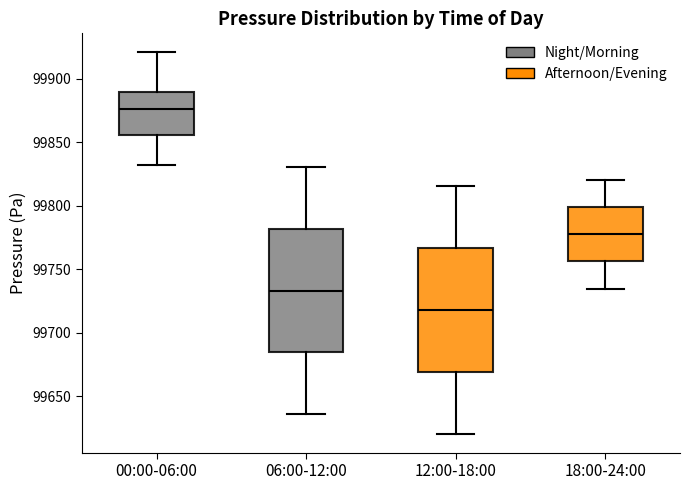

Reading left to right, transcribe this box plot: for each box, give where its median line is, the range the box spans, and where its two whiskers end, as read against the y-axis. The values are not printed on the chart, so give them approximately, as read against the axis.

00:00-06:00: median 99875, box 99855 to 99890, whiskers 99830 to 99920
06:00-12:00: median 99735, box 99685 to 99780, whiskers 99635 to 99830
12:00-18:00: median 99720, box 99670 to 99765, whiskers 99620 to 99815
18:00-24:00: median 99780, box 99755 to 99800, whiskers 99735 to 99820